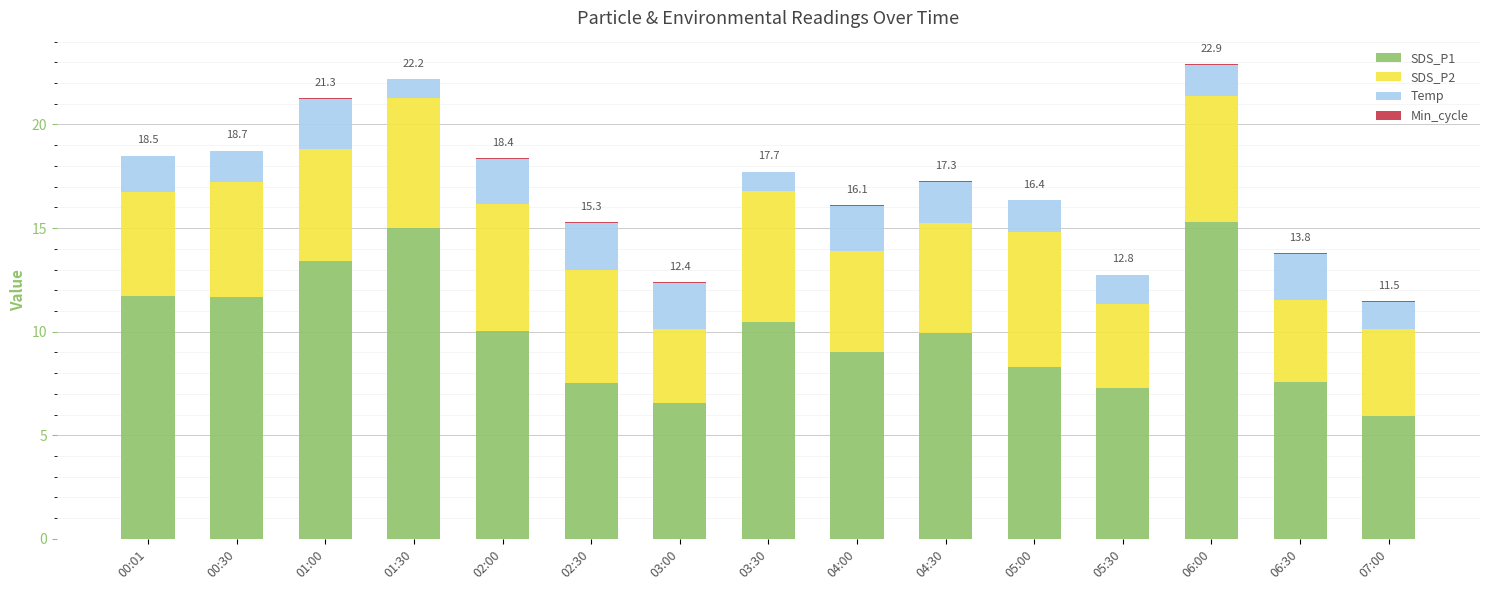

What is the maximum value for SDS_P1?

15.3